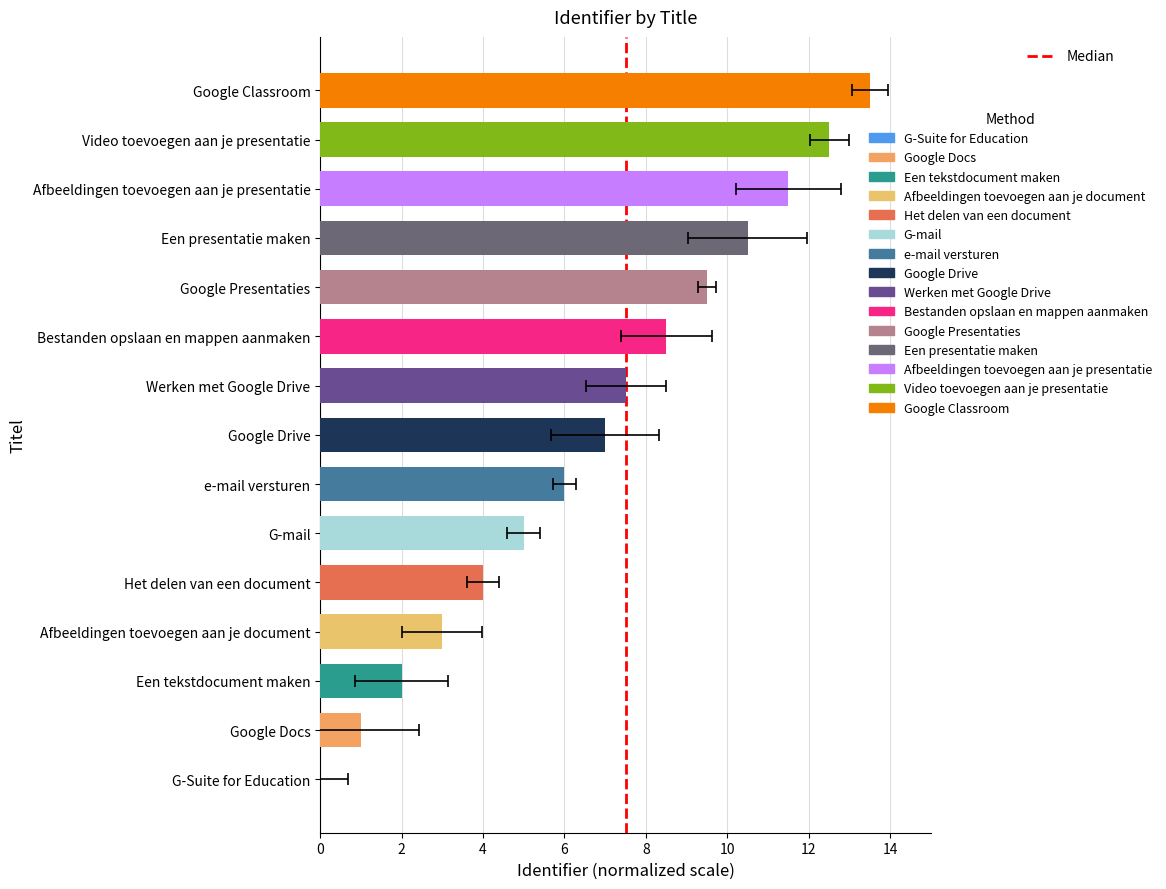

What is the label of the 6th bar from the right?

Bestanden opslaan en mappen aanmaken